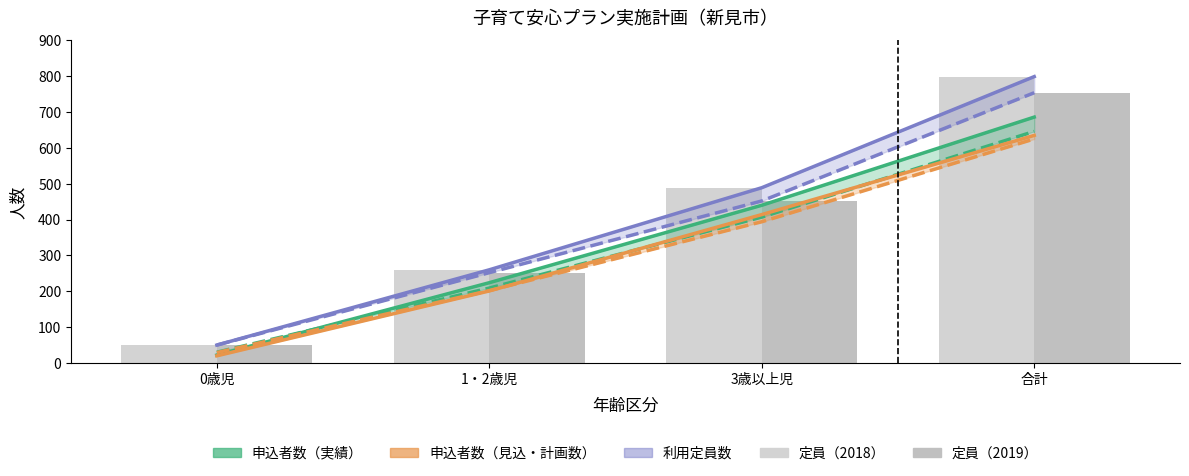

Reading left to right, list all the values displayed in this chart.

申込者数（実績）: 22	224	440	686
申込者数（見込・計画数）: 20	201	414	635
利用定員数（2018）: 50	260	489	799
利用定員数（2019）: 50	252	452	754